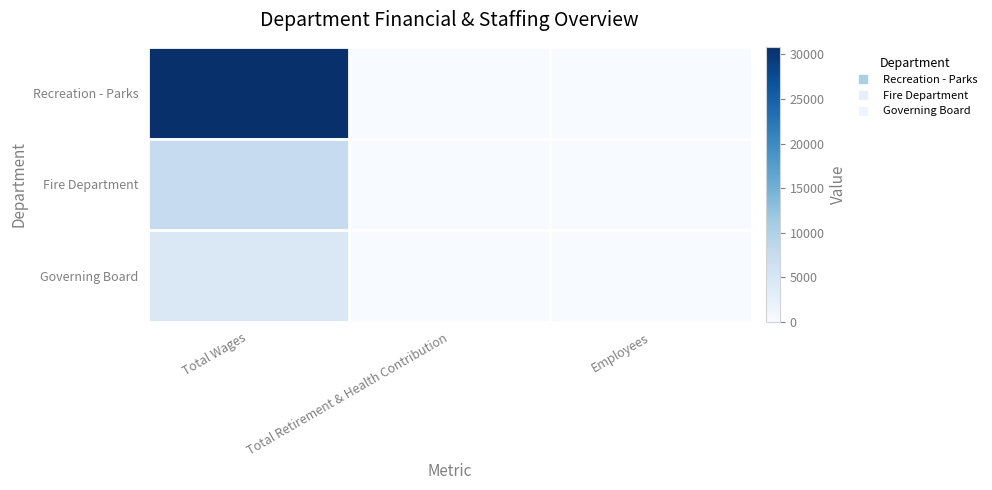

Count the number of categories in the chart.

3